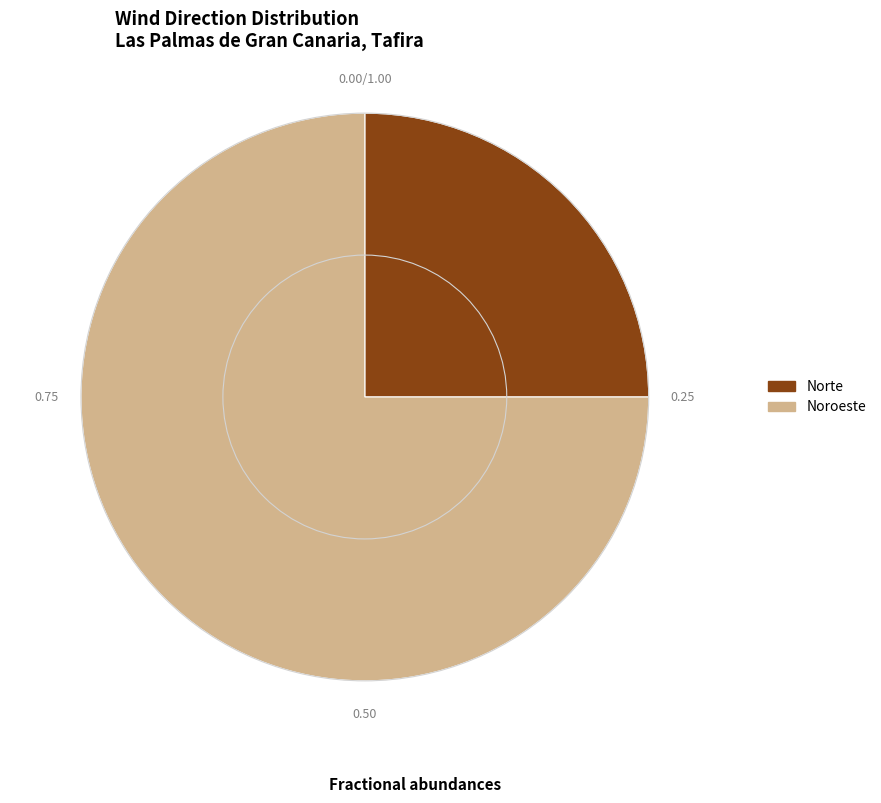

What is the majority slice?

Noroeste